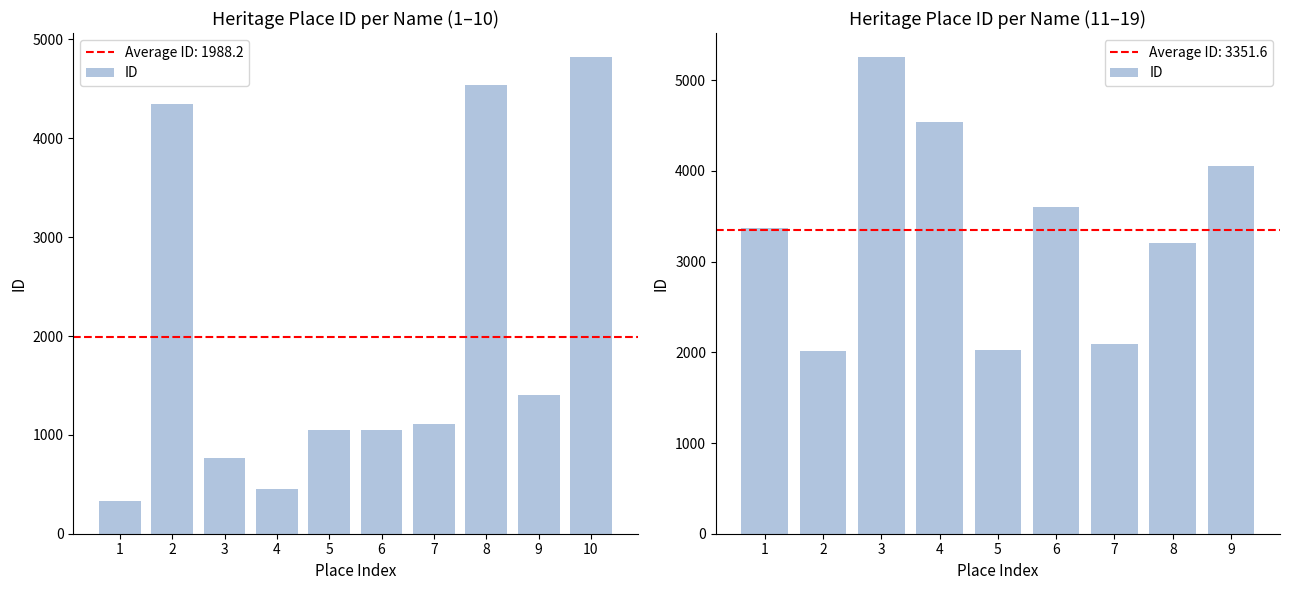

What is the value of the 7th bar from the left?

2091